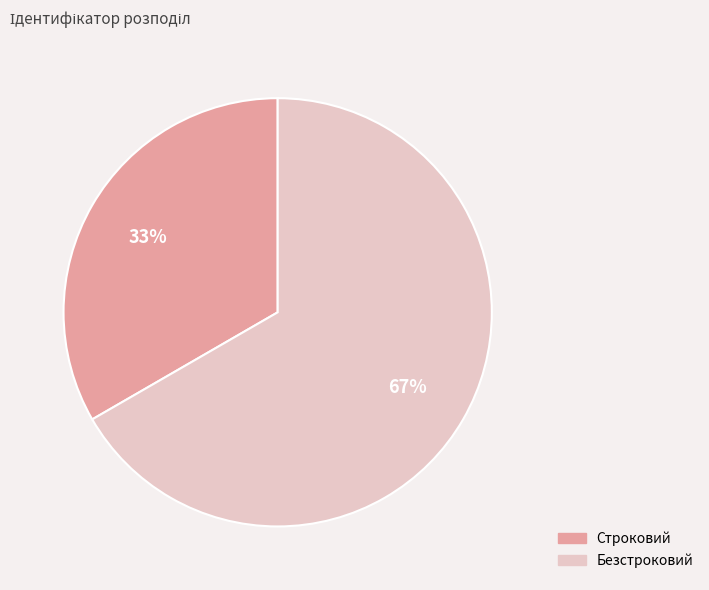

To the nearest percent, what is the combined percentage of Безстроковий and Строковий?

100%